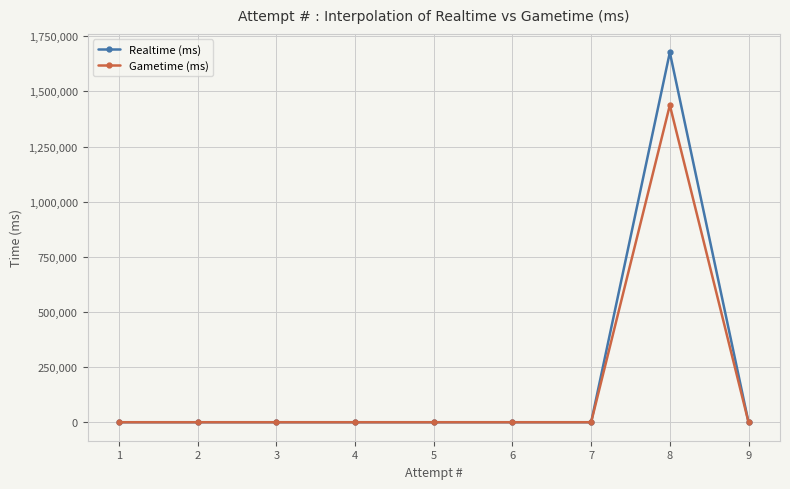

True or false: Gametime (ms) and Realtime (ms) cross at least once.

False